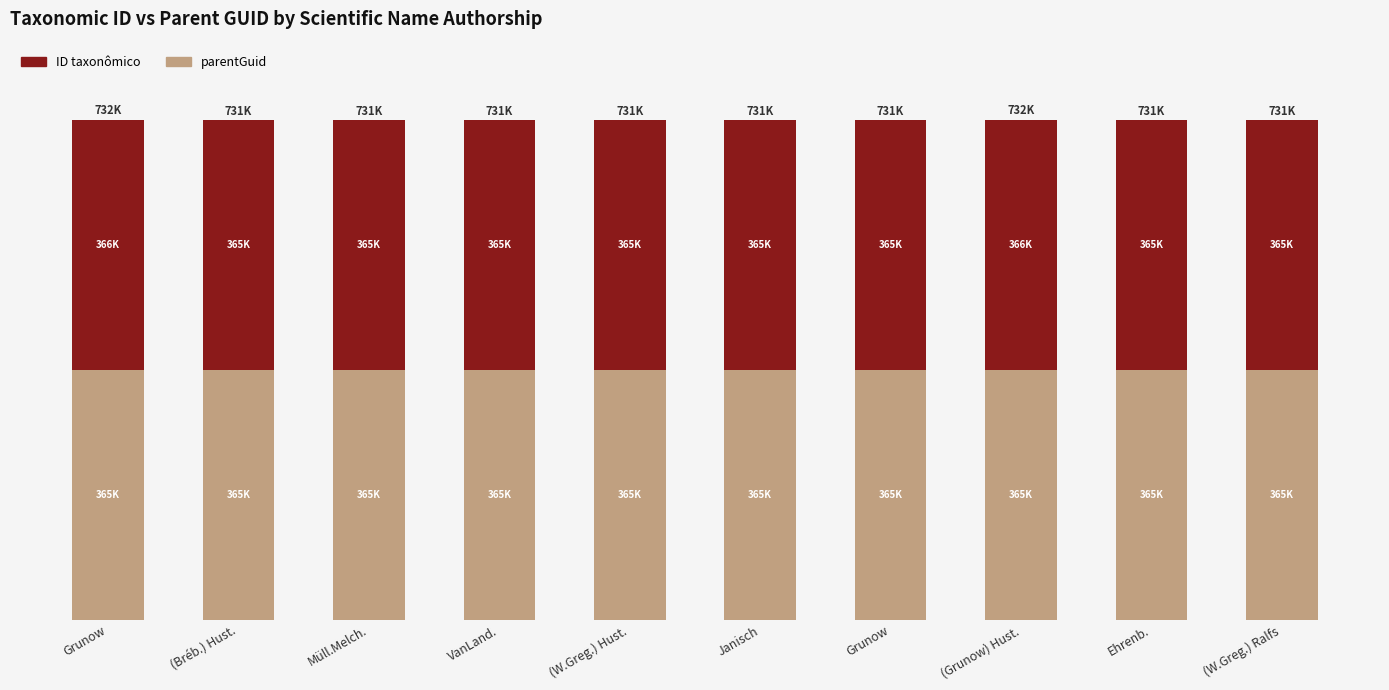

What is the difference between the ID taxonômico values at Müll.Melch. and (W.Greg.) Ralfs?

5